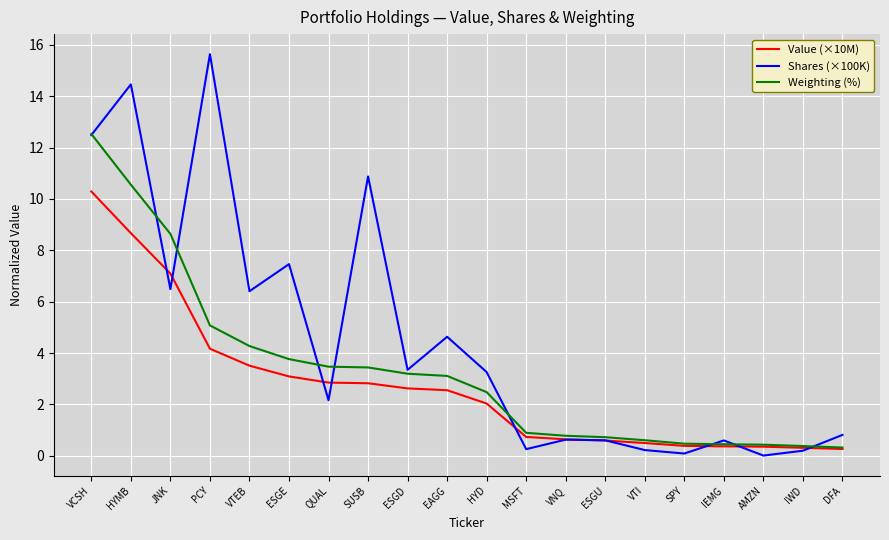

At which category is the sum across all series the highest?

VCSH